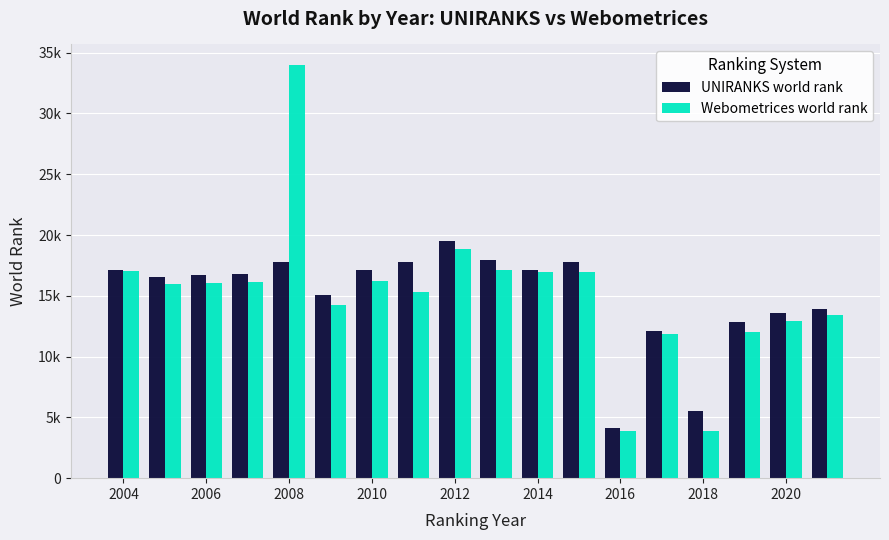

Which series has the widest spread of values?

Webometrices world rank